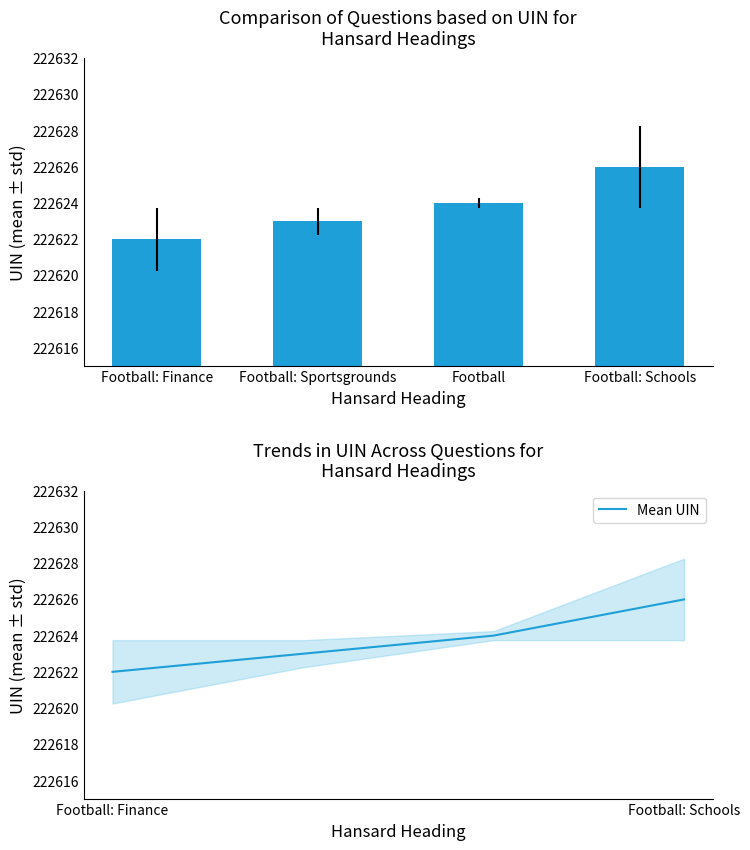

Which category has the highest value in the Mean UIN series?

Football: Schools